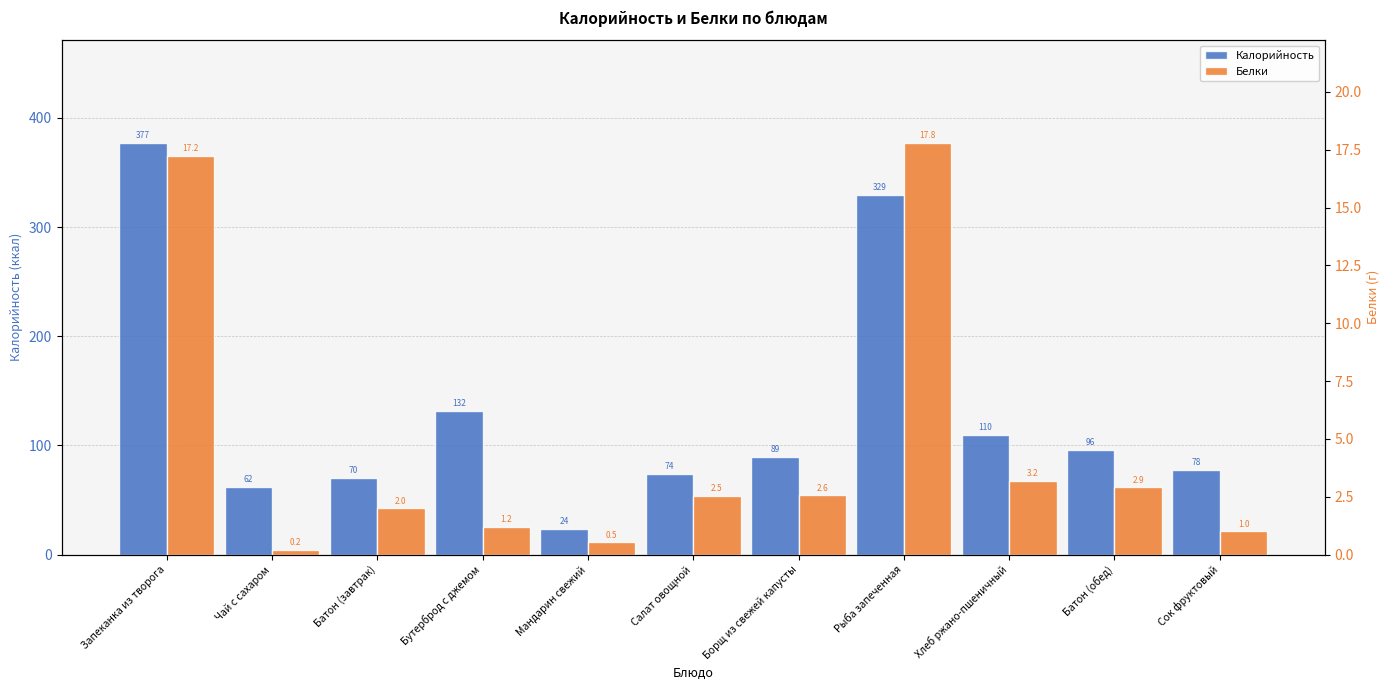

Which has a higher value, Борщ из свежей капусты or Салат овощной?

Борщ из свежей капусты